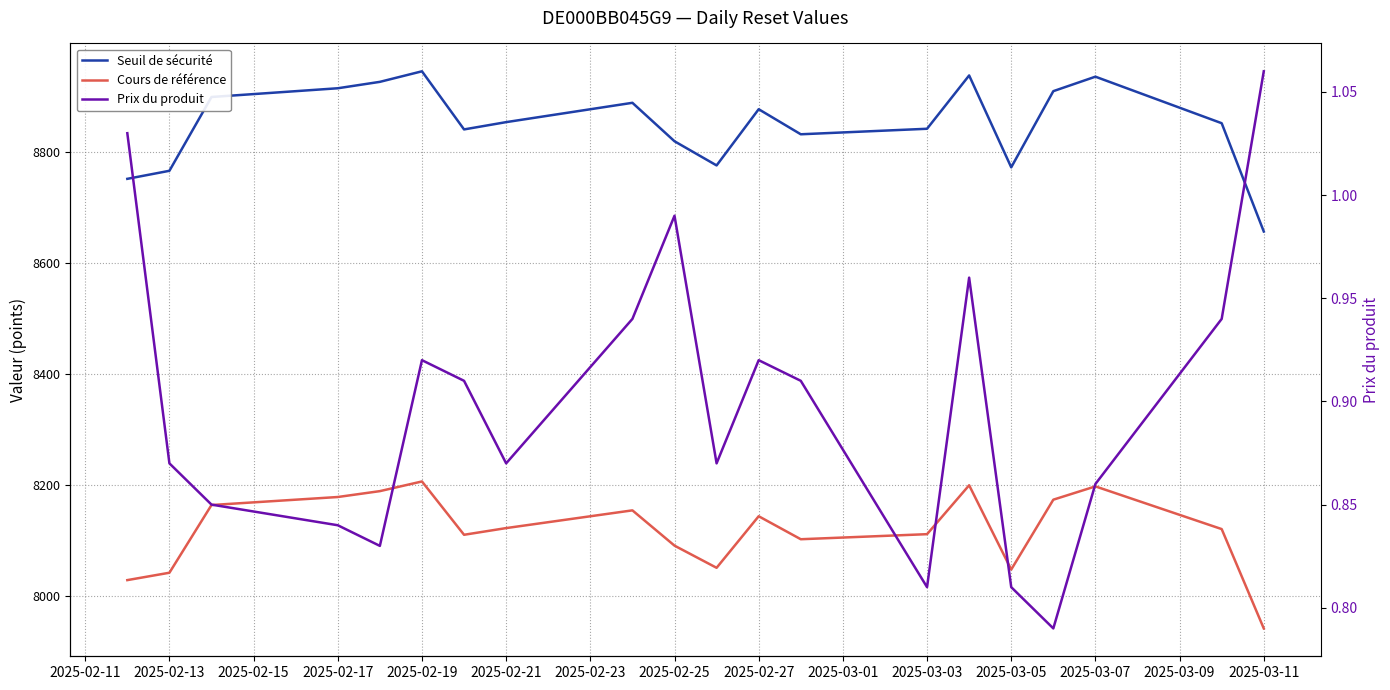

What is the average value of the Prix du produit series?

0.9